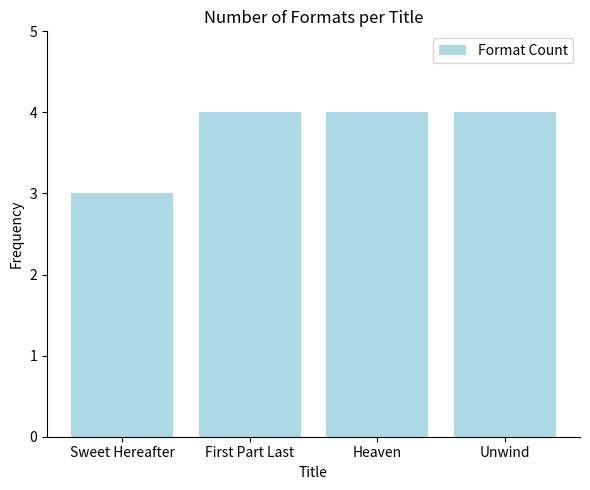

Does the chart contain any negative values?

No